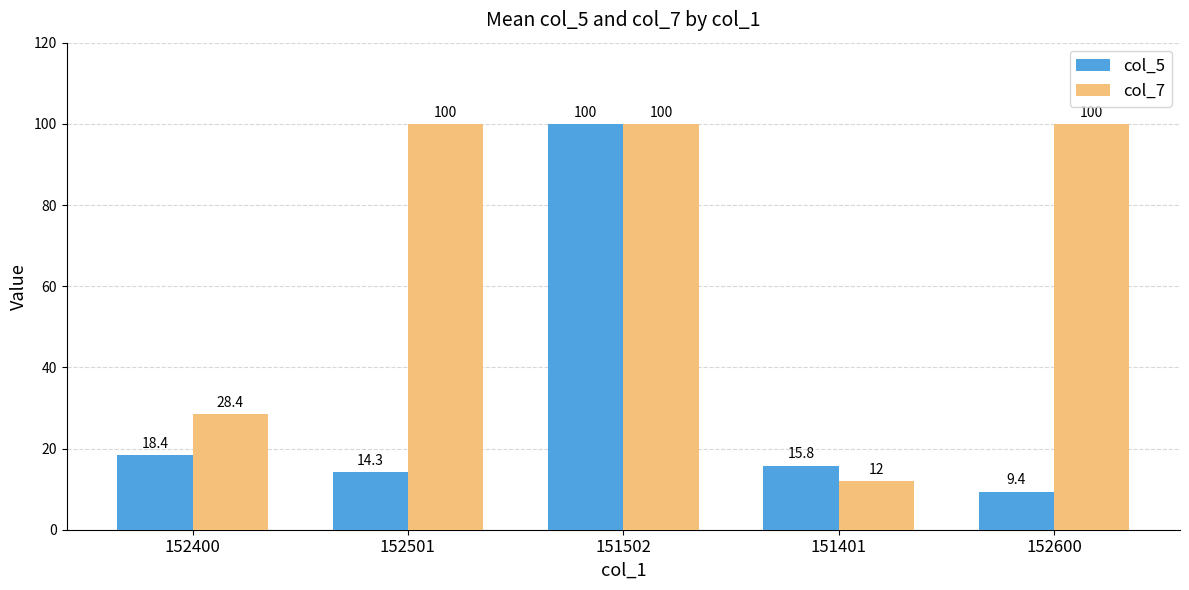

What is the minimum value shown in the chart?

9.4